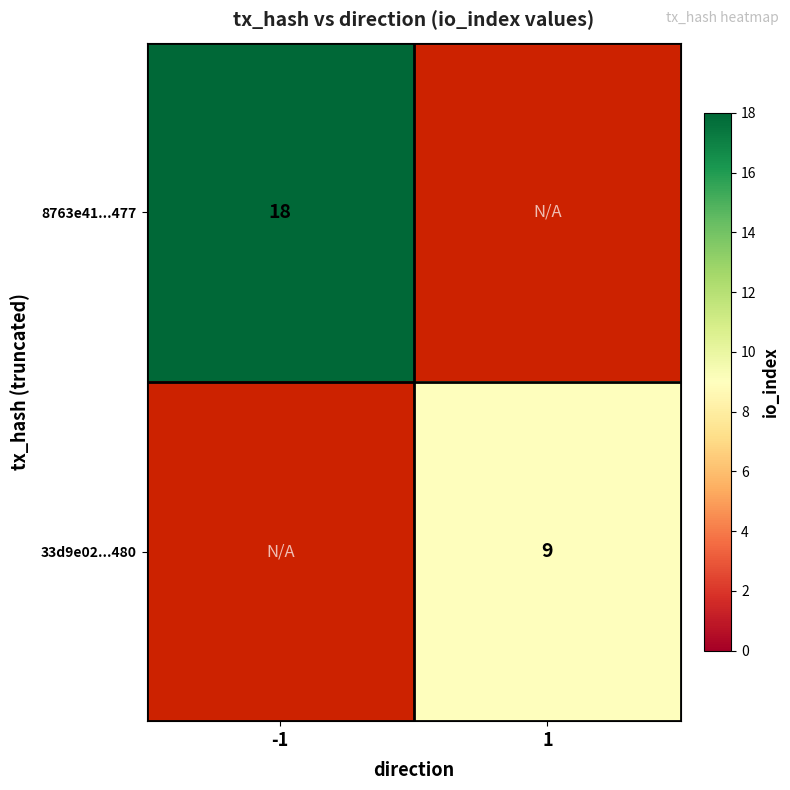

Which has a higher value, 1 or -1?

-1